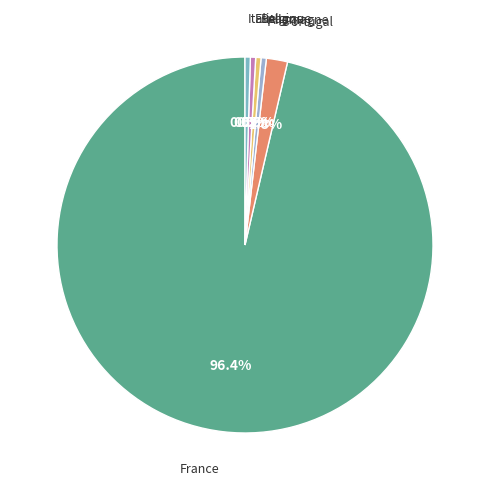

Which category has the biggest portion of the pie?

France